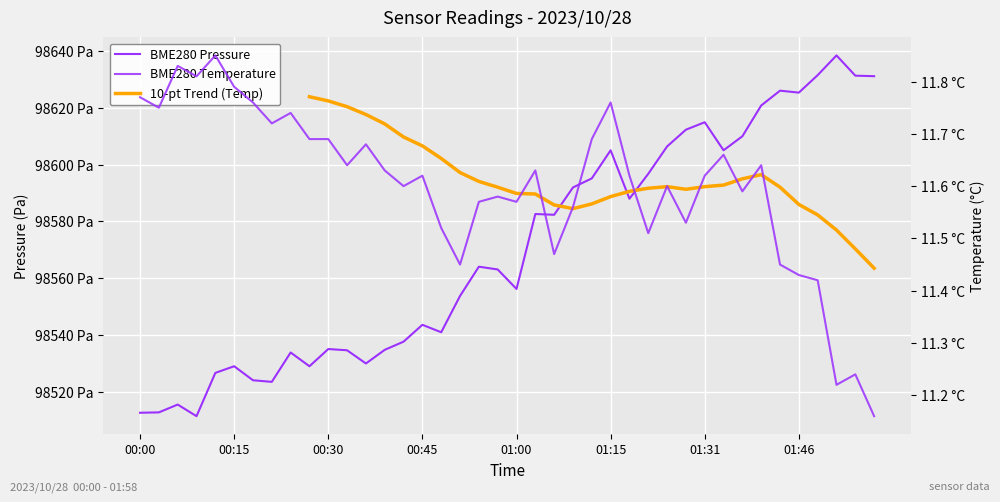

True or false: BME280_pressure has a value of 132361.8 at 01:58.

False